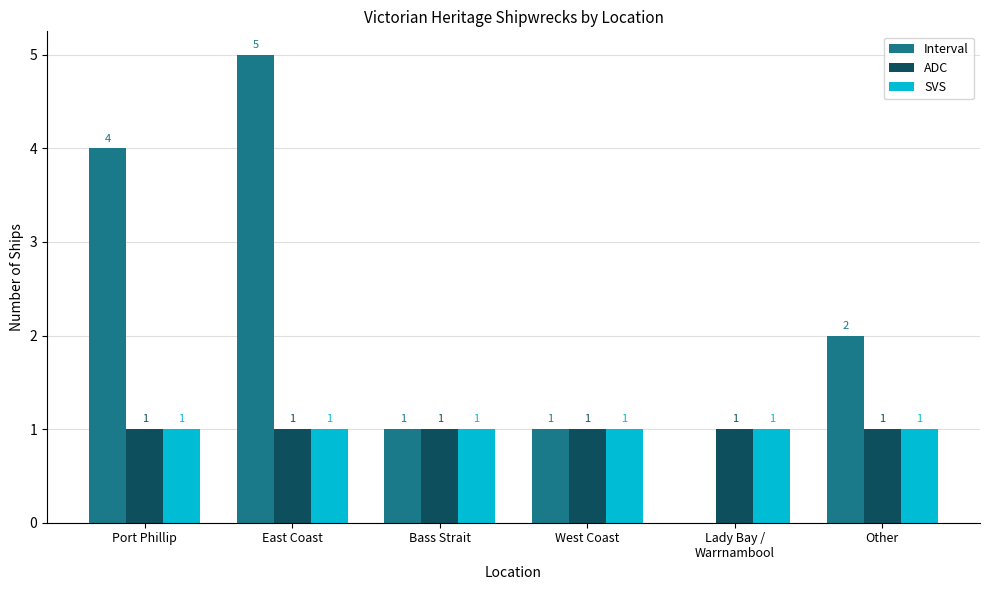

At which label does Interval first exceed 2?

Port Phillip